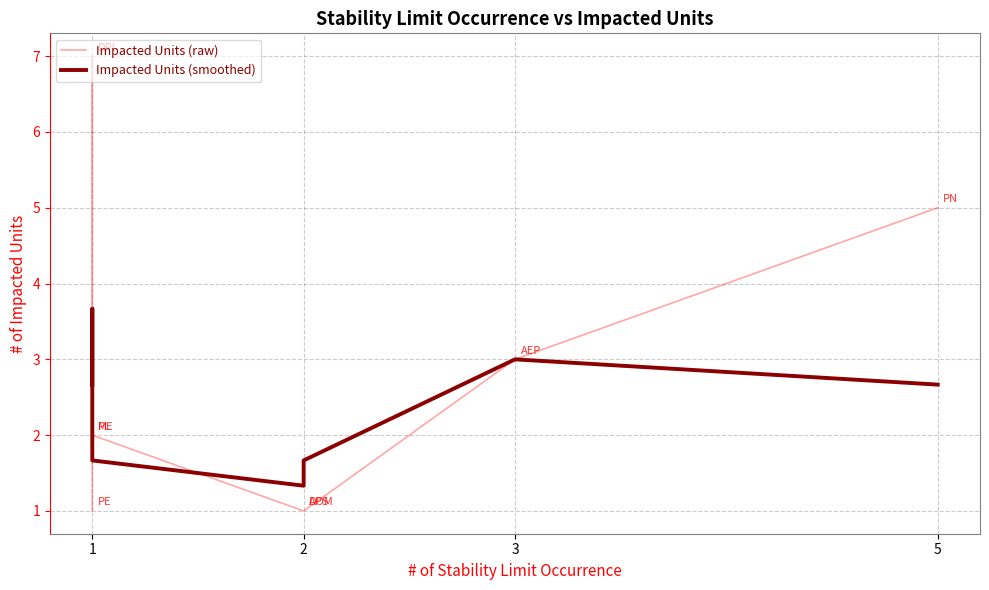

What is the smallest value displayed?

1.0